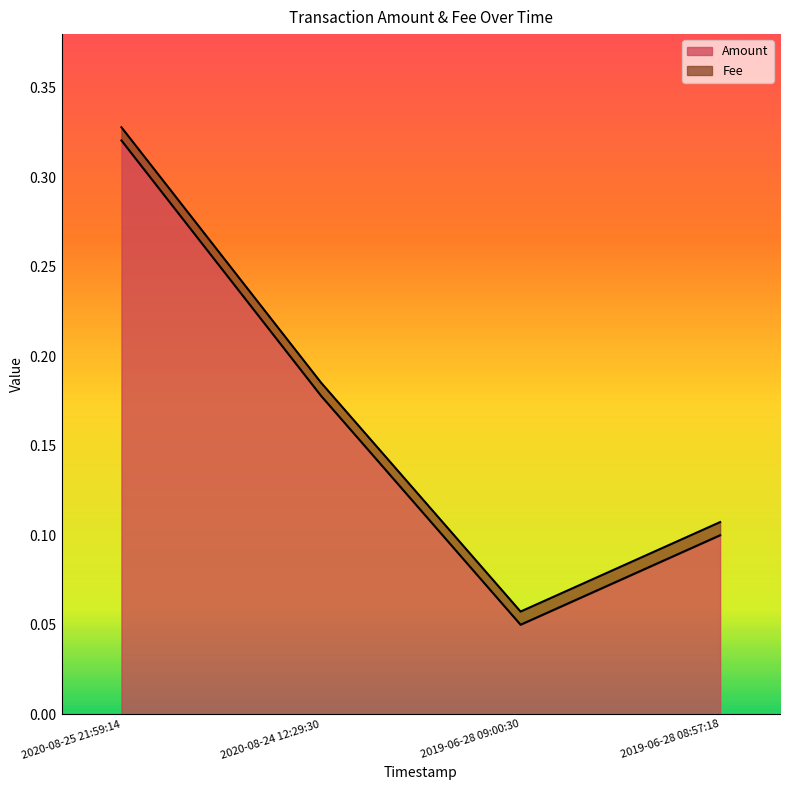

What is the label of the 3rd point from the left?

2019-06-28 09:00:30